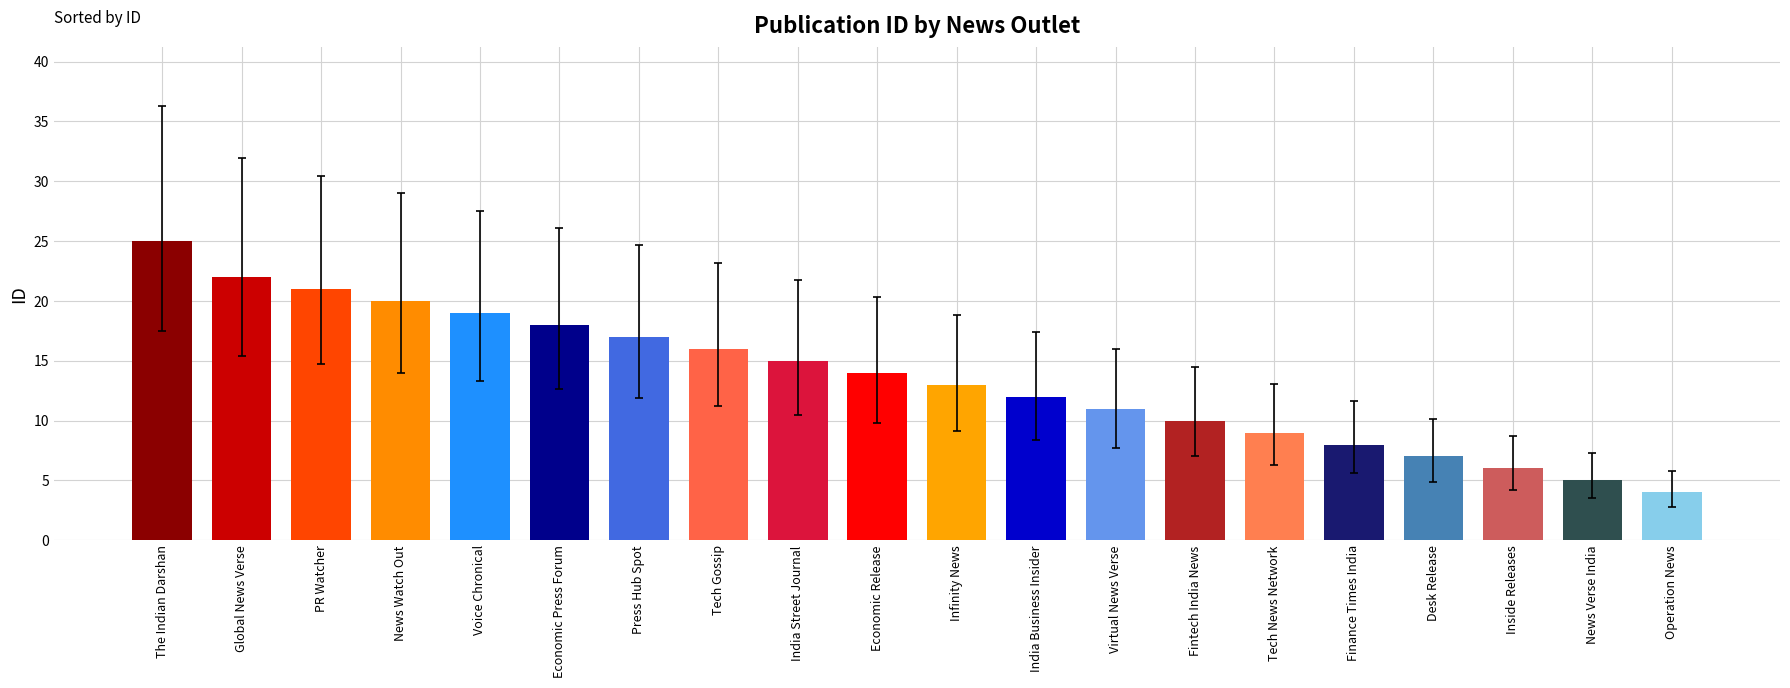

What is the difference between the second highest and second lowest values?

17